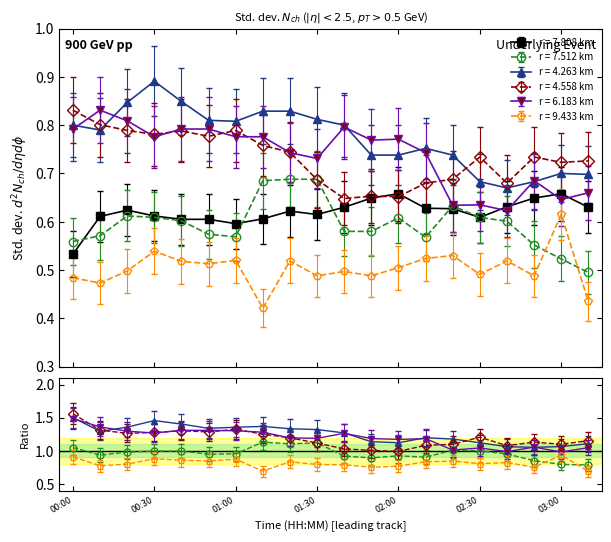

Reading left to right, list all the values displayed in this chart.

  7.808: 00:00=0.5	00:10=0.6	00:20=0.6	00:30=0.6	00:40=0.6	00:50=0.6	01:00=0.5	01:10=0.6	01:20=0.6	01:30=0.6	01:40=0.6	01:50=0.6	02:00=0.6	02:10=0.6	02:20=0.6	02:30=0.6	02:40=0.6	02:50=0.6	03:00=0.6	03:10=0.6
  7.512: 00:00=0.6	00:10=0.6	00:20=0.6	00:30=0.6	00:40=0.6	00:50=0.6	01:00=0.6	01:10=0.7	01:20=0.7	01:30=0.7	01:40=0.6	01:50=0.6	02:00=0.6	02:10=0.6	02:20=0.6	02:30=0.6	02:40=0.6	02:50=0.6	03:00=0.5	03:10=0.5
  4.263: 00:00=0.7	00:10=0.7	00:20=0.8	00:30=0.8	00:40=0.8	00:50=0.7	01:00=0.7	01:10=0.8	01:20=0.8	01:30=0.7	01:40=0.7	01:50=0.7	02:00=0.7	02:10=0.7	02:20=0.7	02:30=0.6	02:40=0.6	02:50=0.6	03:00=0.6	03:10=0.6
  4.558: 00:00=0.8	00:10=0.8	00:20=0.8	00:30=0.8	00:40=0.8	00:50=0.8	01:00=0.8	01:10=0.8	01:20=0.7	01:30=0.7	01:40=0.6	01:50=0.7	02:00=0.7	02:10=0.7	02:20=0.7	02:30=0.7	02:40=0.7	02:50=0.7	03:00=0.7	03:10=0.7
  6.183: 00:00=0.7	00:10=0.8	00:20=0.7	00:30=0.7	00:40=0.7	00:50=0.7	01:00=0.7	01:10=0.7	01:20=0.7	01:30=0.7	01:40=0.7	01:50=0.7	02:00=0.7	02:10=0.7	02:20=0.6	02:30=0.6	02:40=0.6	02:50=0.6	03:00=0.6	03:10=0.6
  9.433: 00:00=0.5	00:10=0.5	00:20=0.5	00:30=0.5	00:40=0.5	00:50=0.5	01:00=0.5	01:10=0.4	01:20=0.5	01:30=0.5	01:40=0.5	01:50=0.5	02:00=0.5	02:10=0.5	02:20=0.5	02:30=0.5	02:40=0.5	02:50=0.5	03:00=0.6	03:10=0.4